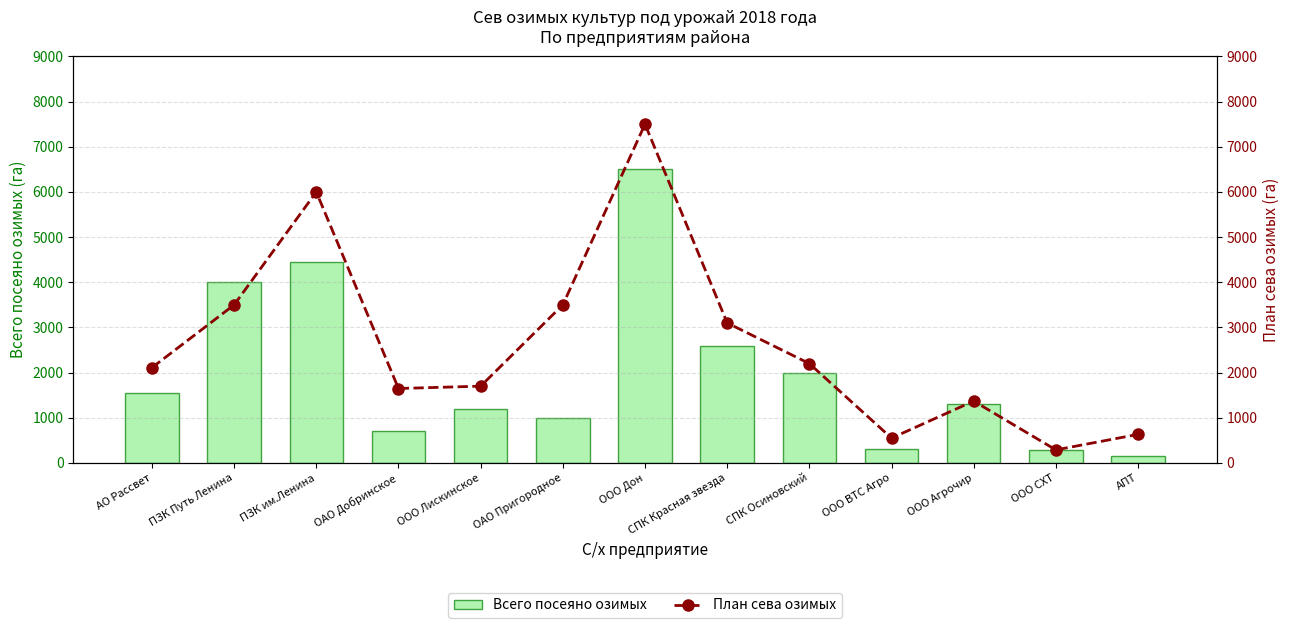

What is the value of the Всего посеяно озимых bar at the 11th from the left?

1300